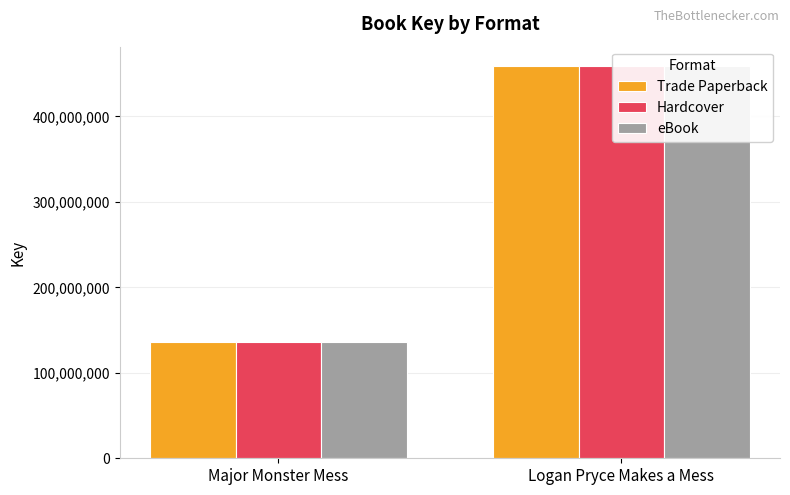

Where is Trade Paperback nearest to the value 297435138?

Major Monster Mess